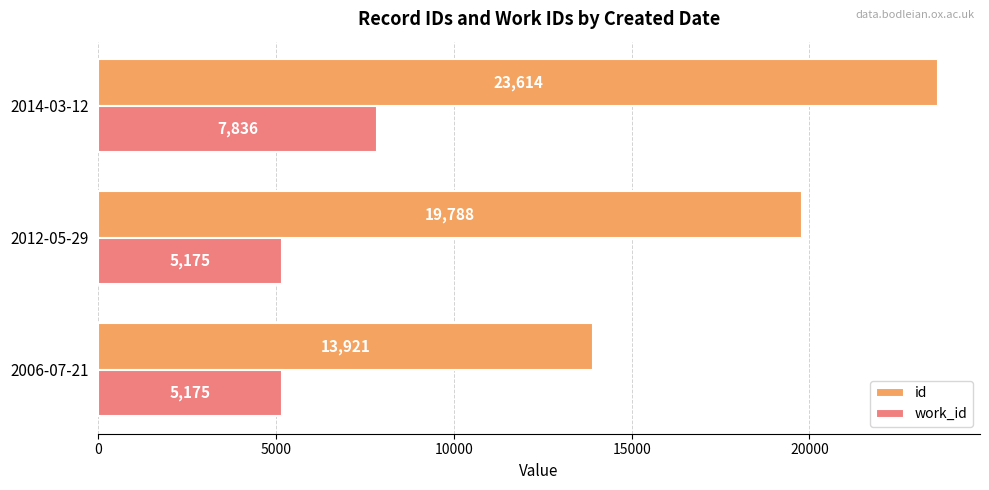

True or false: id has a value of 8815 at 2014-03-12.

False